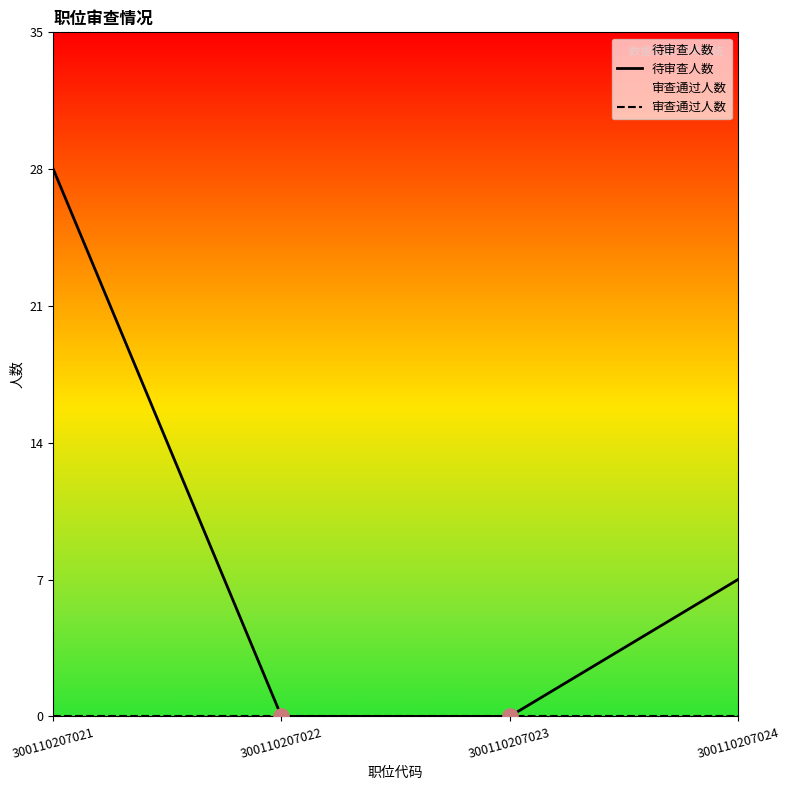

At which category is the sum across all series the highest?

300110207021